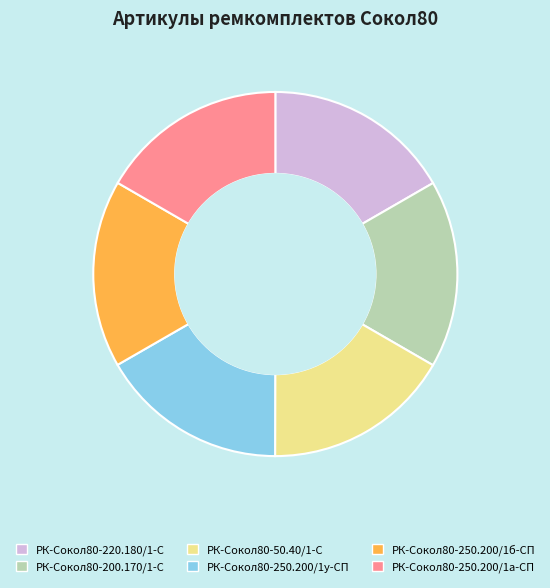

Is there any slice that represents more than half of the pie?

No